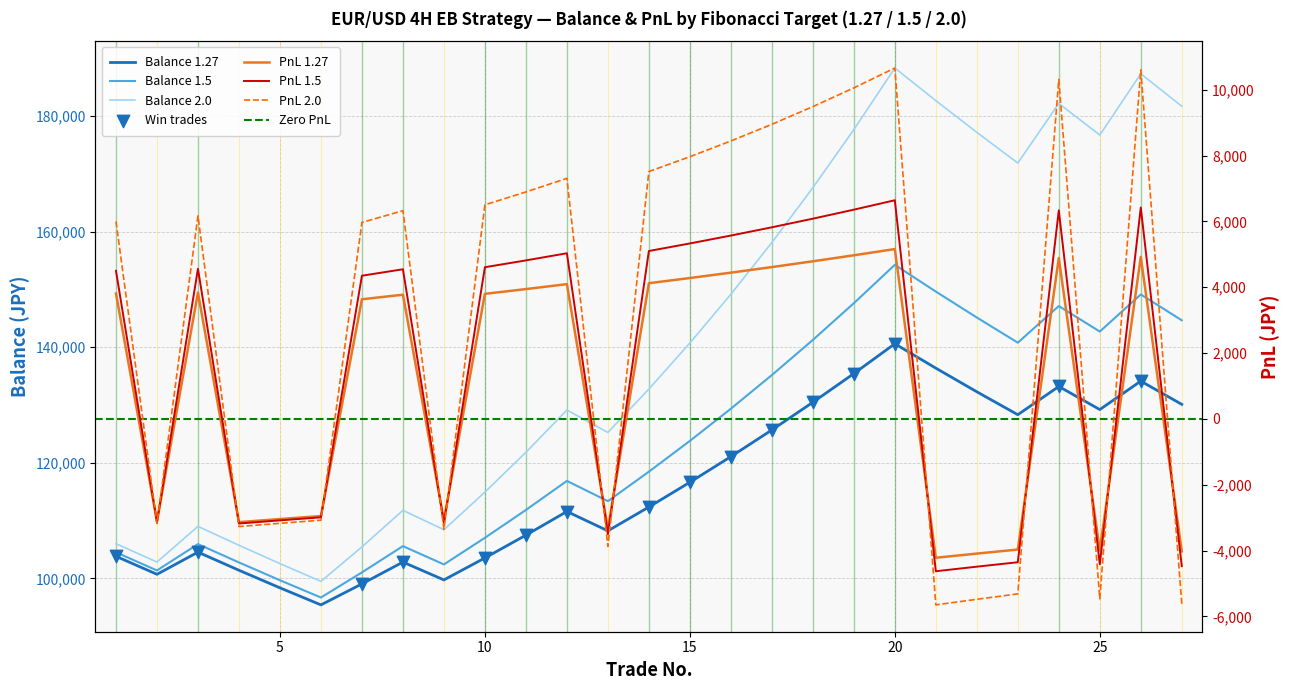

Which series has the largest total across all categories?

Balance_2.0